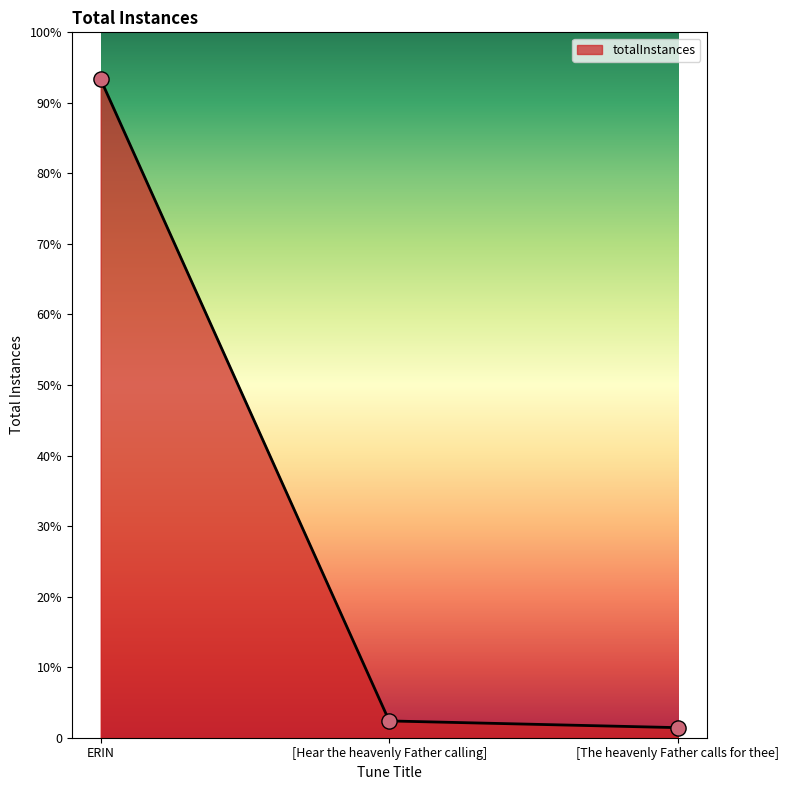

Is this an area chart (filled region under the line)?

Yes